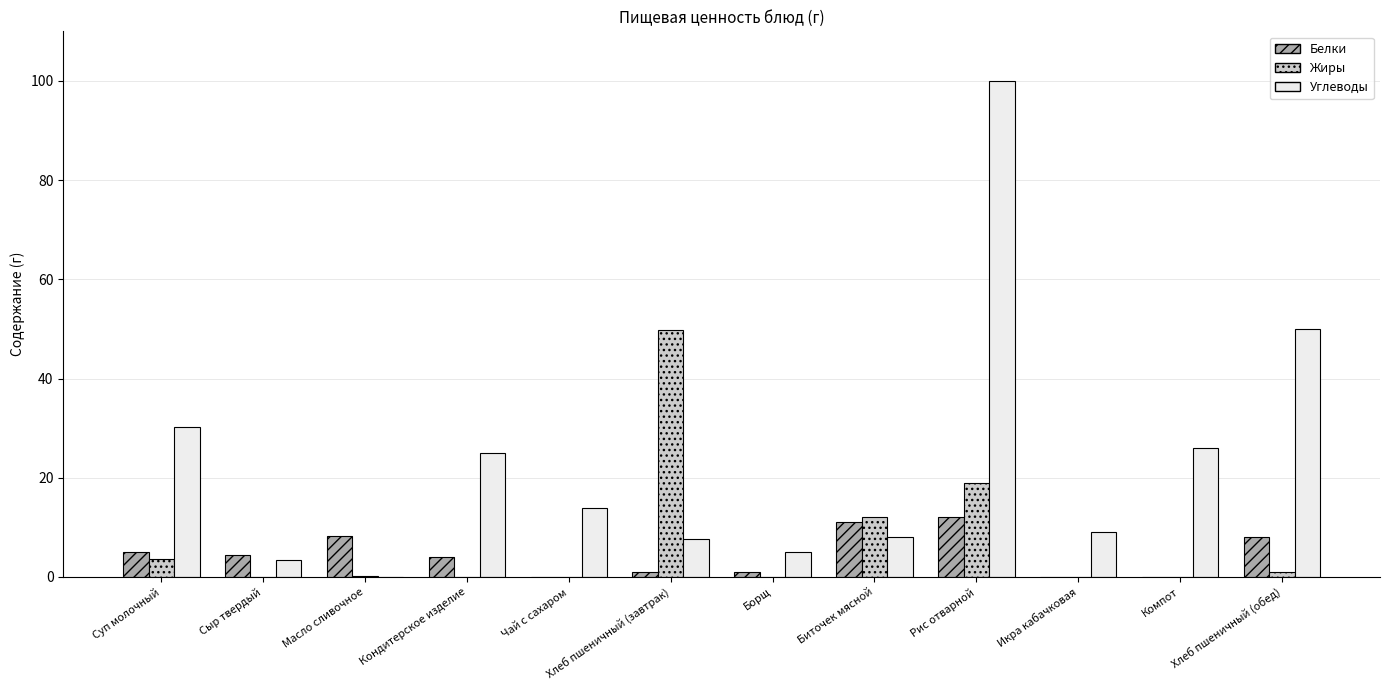

What is the sum of the Жиры values at Чай с сахаром and Биточек мясной?

12.0